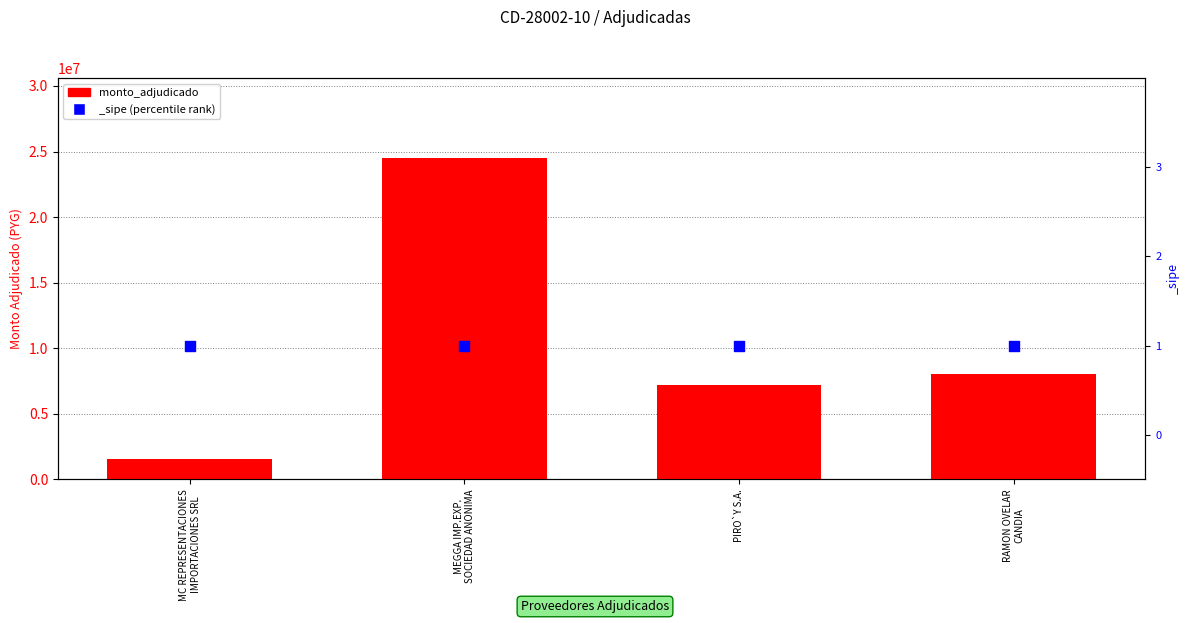

Approximately how many times larger is the value at MC REPRESENTACIONES
IMPORTACIONES SRL compared to PIRO`Y S.A.?

0.2